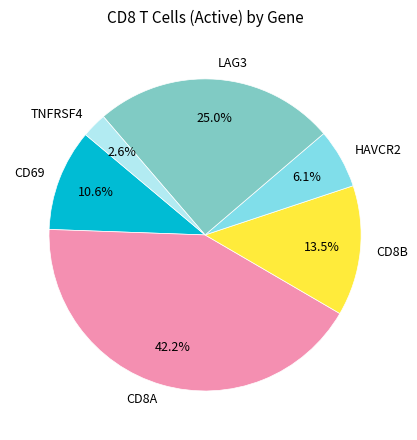

Which slice is the largest?

CD8A